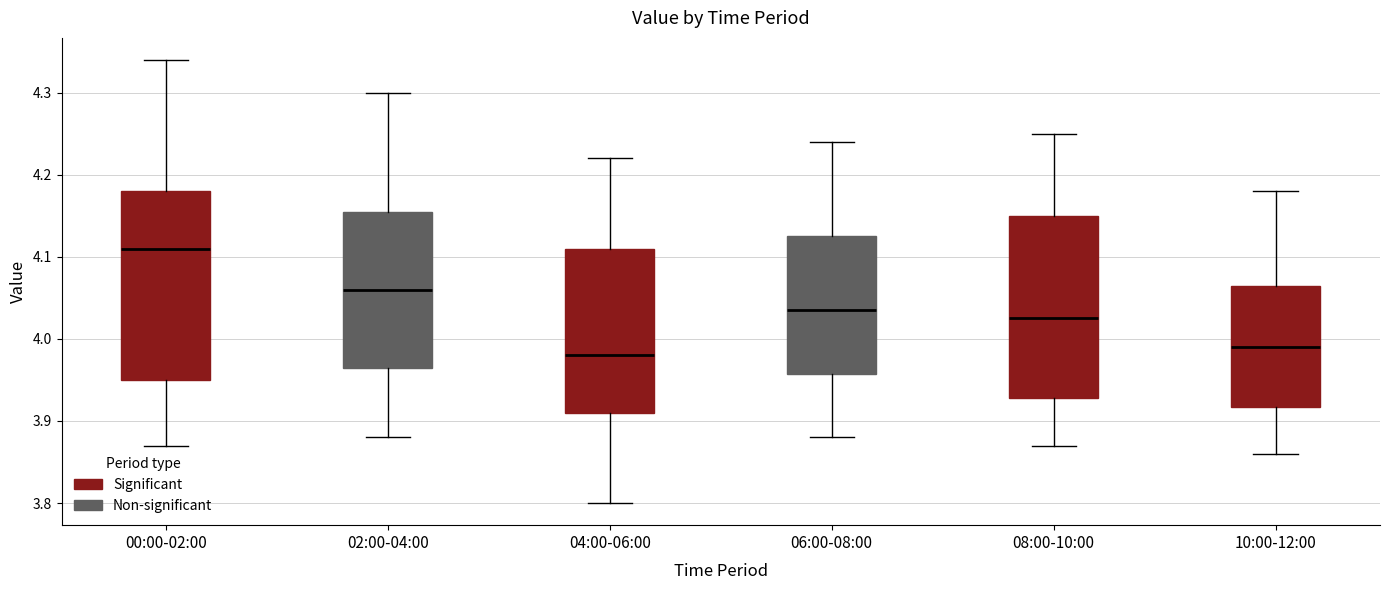

Reading left to right, read every box against the y-axis: the position of its median line, the range the box covers, and the ends of its whiskers. The values are not printed on the chart, so give them approximately, as read against the axis.

00:00-02:00: median 4.11, box 3.95 to 4.18, whiskers 3.87 to 4.34
02:00-04:00: median 4.06, box 3.97 to 4.16, whiskers 3.88 to 4.30
04:00-06:00: median 3.98, box 3.91 to 4.11, whiskers 3.80 to 4.22
06:00-08:00: median 4.04, box 3.96 to 4.13, whiskers 3.88 to 4.24
08:00-10:00: median 4.03, box 3.93 to 4.15, whiskers 3.87 to 4.25
10:00-12:00: median 3.99, box 3.92 to 4.07, whiskers 3.86 to 4.18